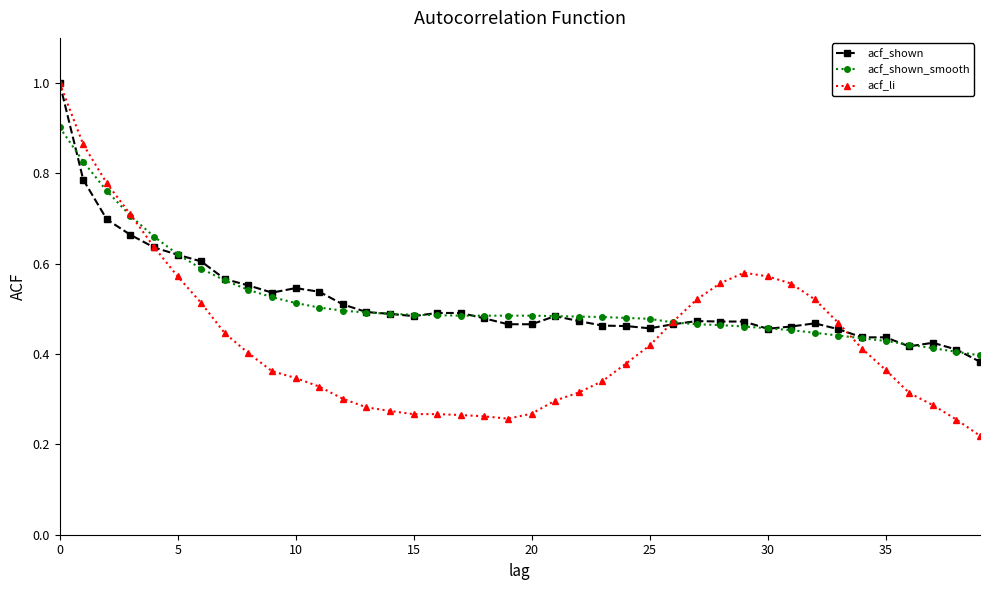

Which series has the widest spread of values?

acf_li